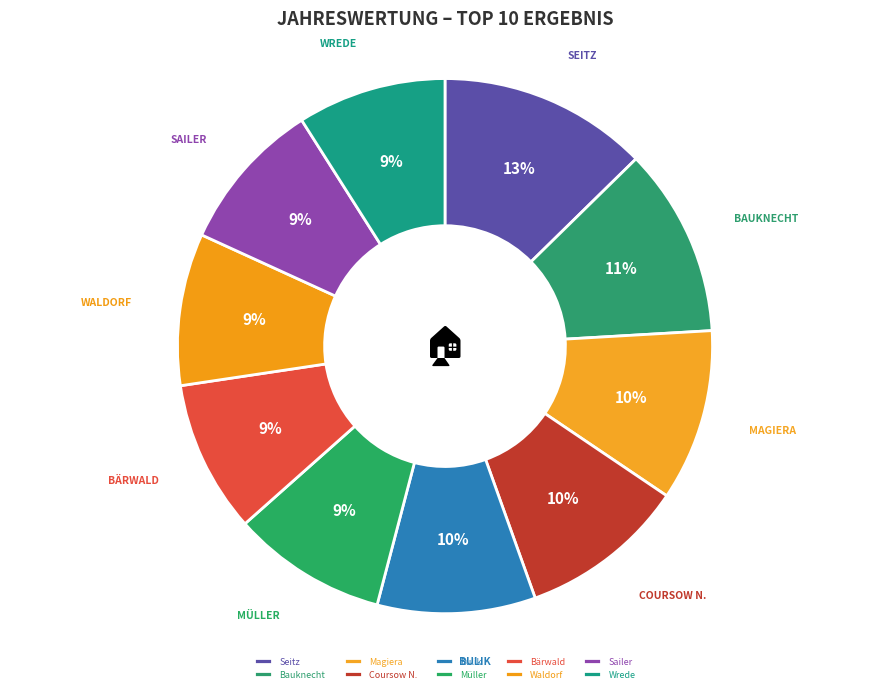

Which category has the biggest portion of the pie?

Seitz